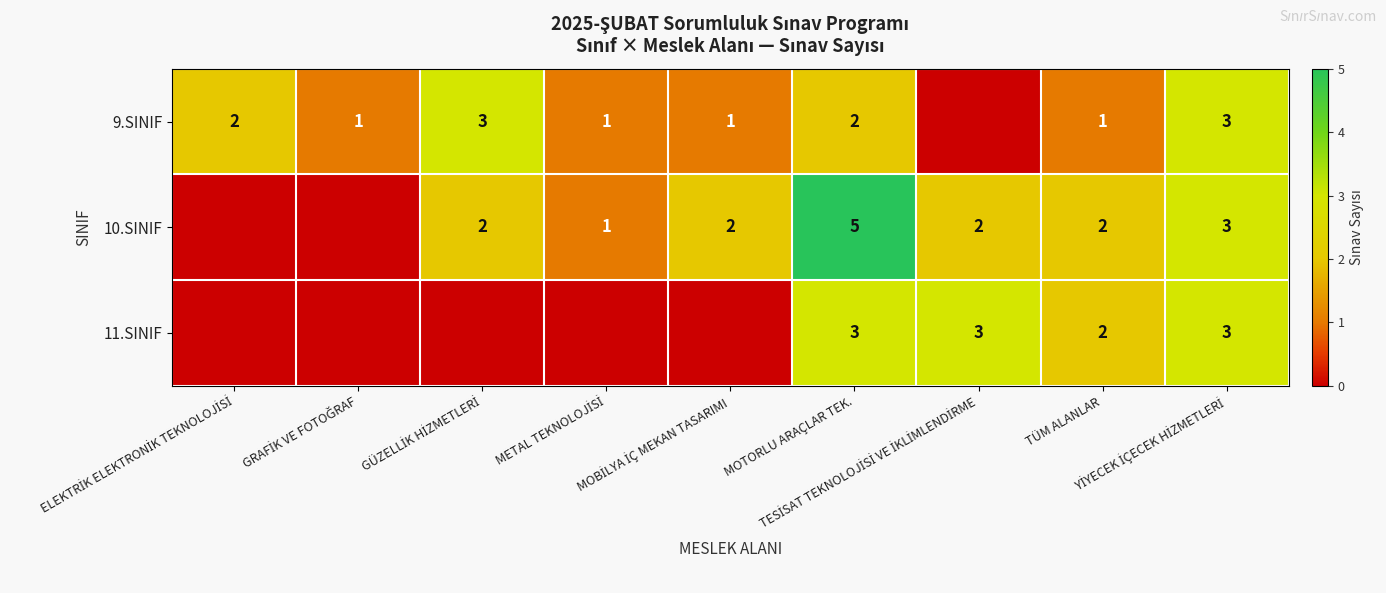

What is the difference between the second highest and minimum values in the 11.SINIF series?

3